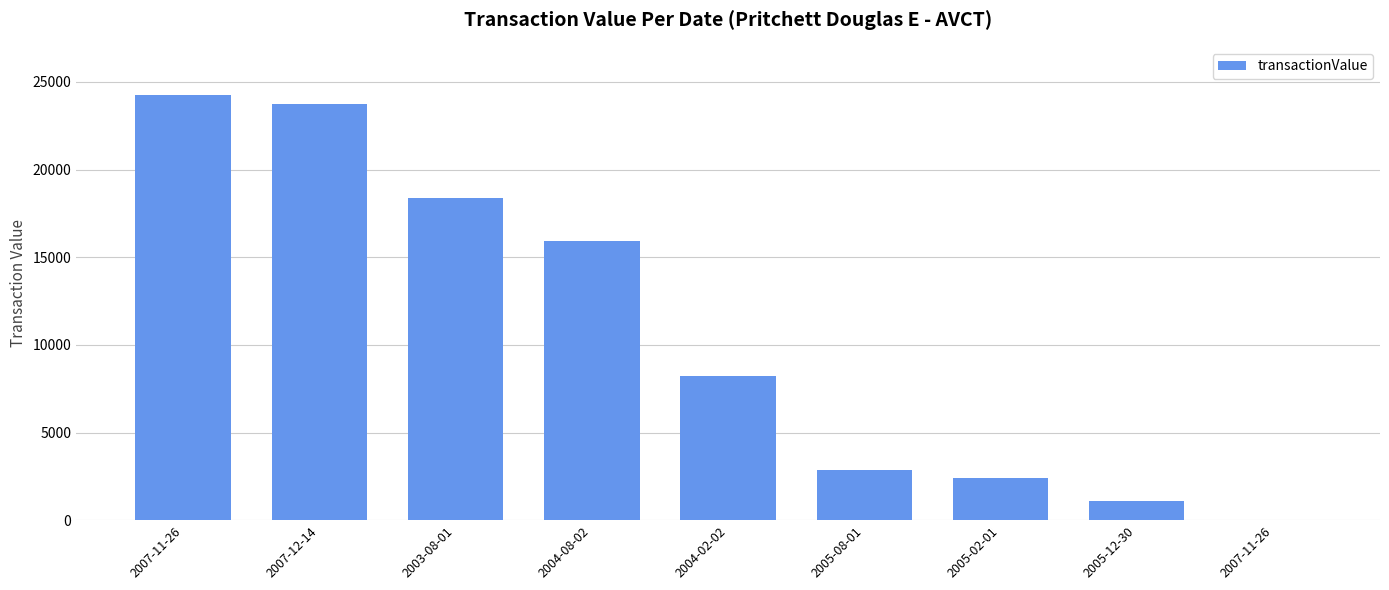

Which has a higher value, 2005-08-01 or 2007-11-26?

2005-08-01